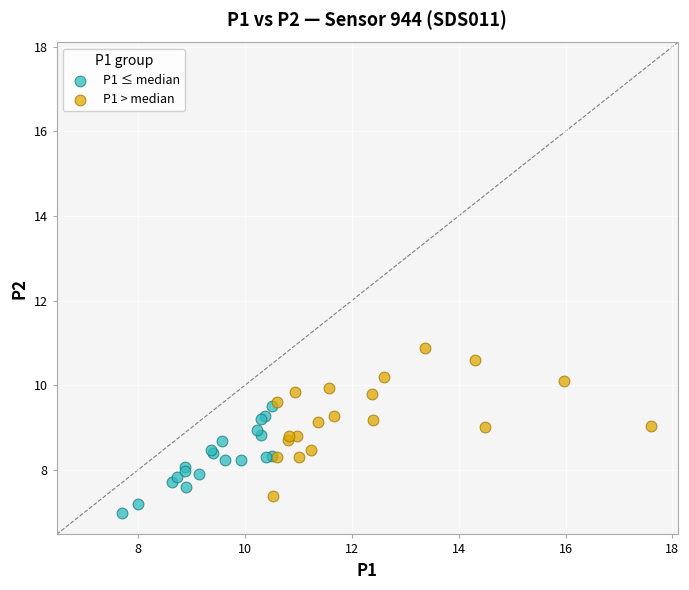

Which series has the largest Y range (max minus min)?

P1 > median